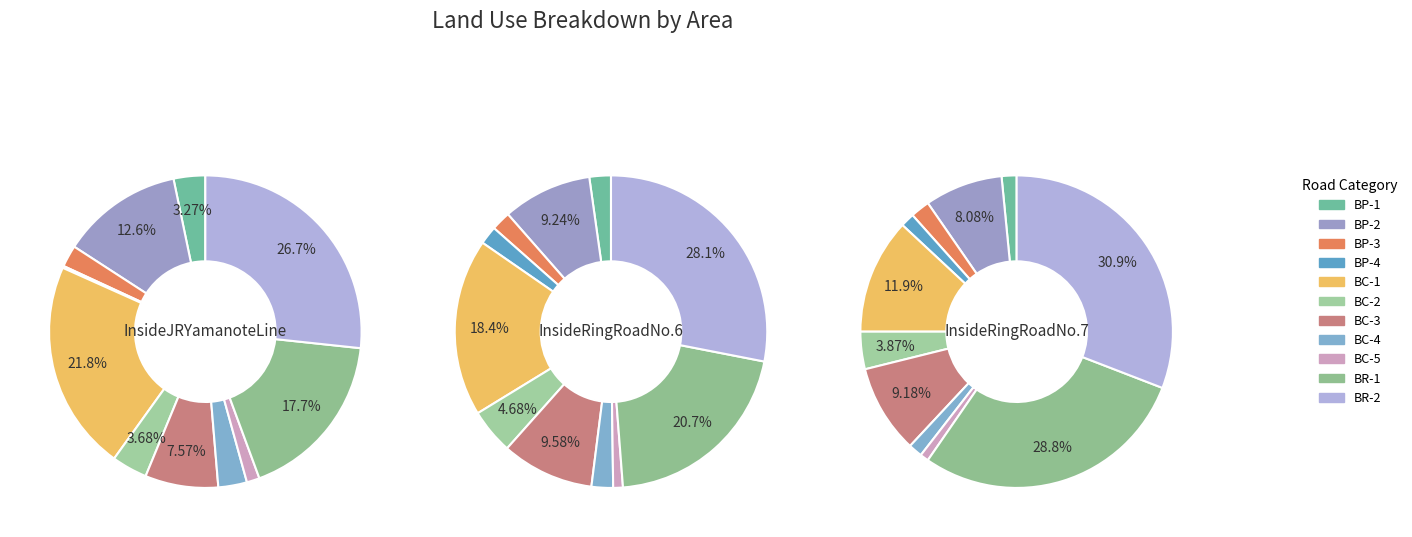

Which category has the biggest portion of the pie?

BR-2